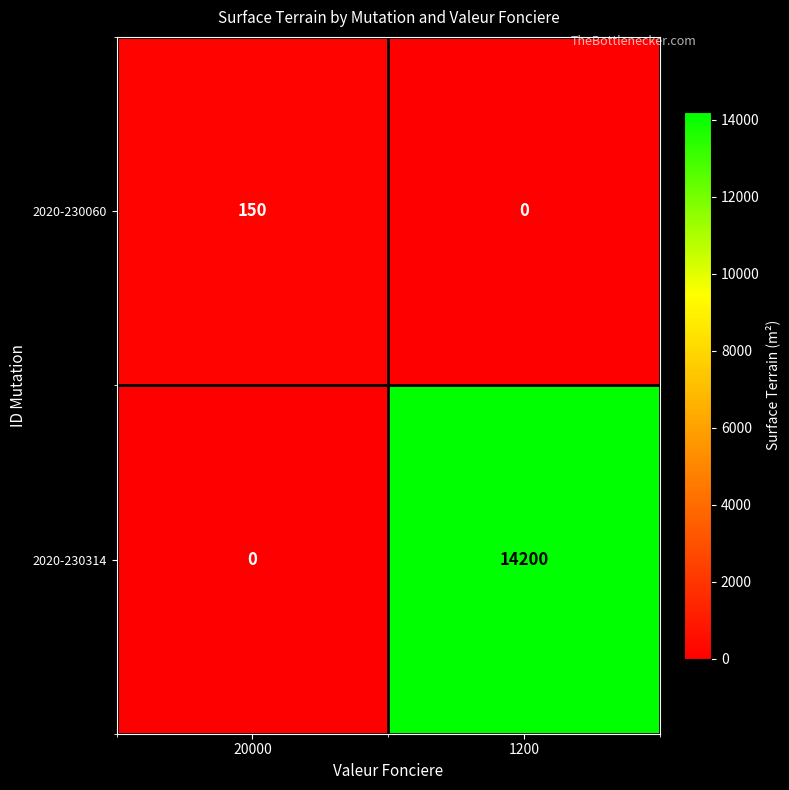

Count the number of categories in the chart.

2